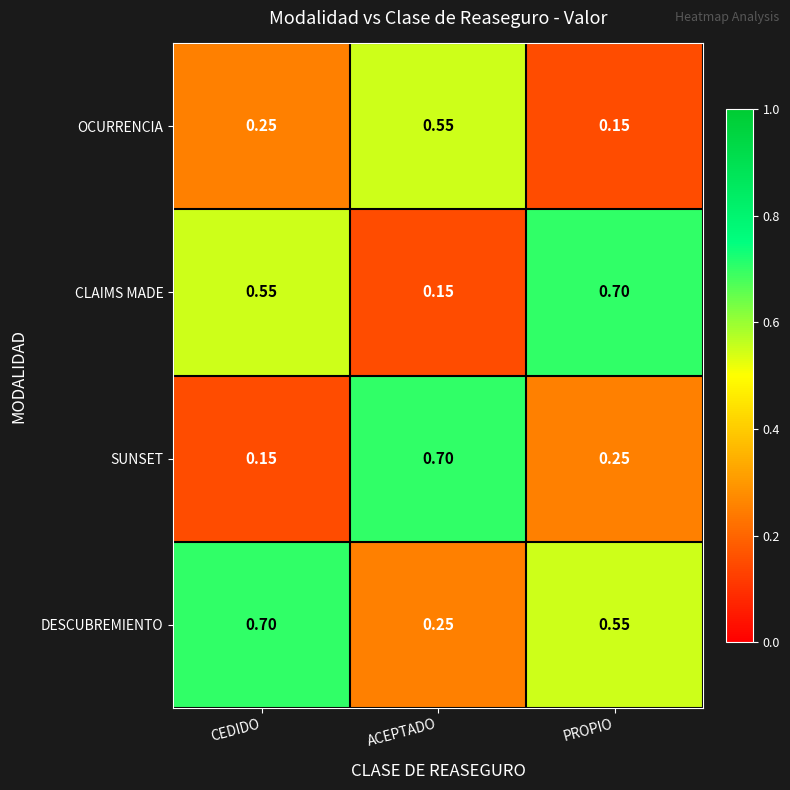

Rank the series by their average value, from highest to lowest.

DESCUBREMIENTO, CLAIMS MADE, SUNSET, OCURRENCIA